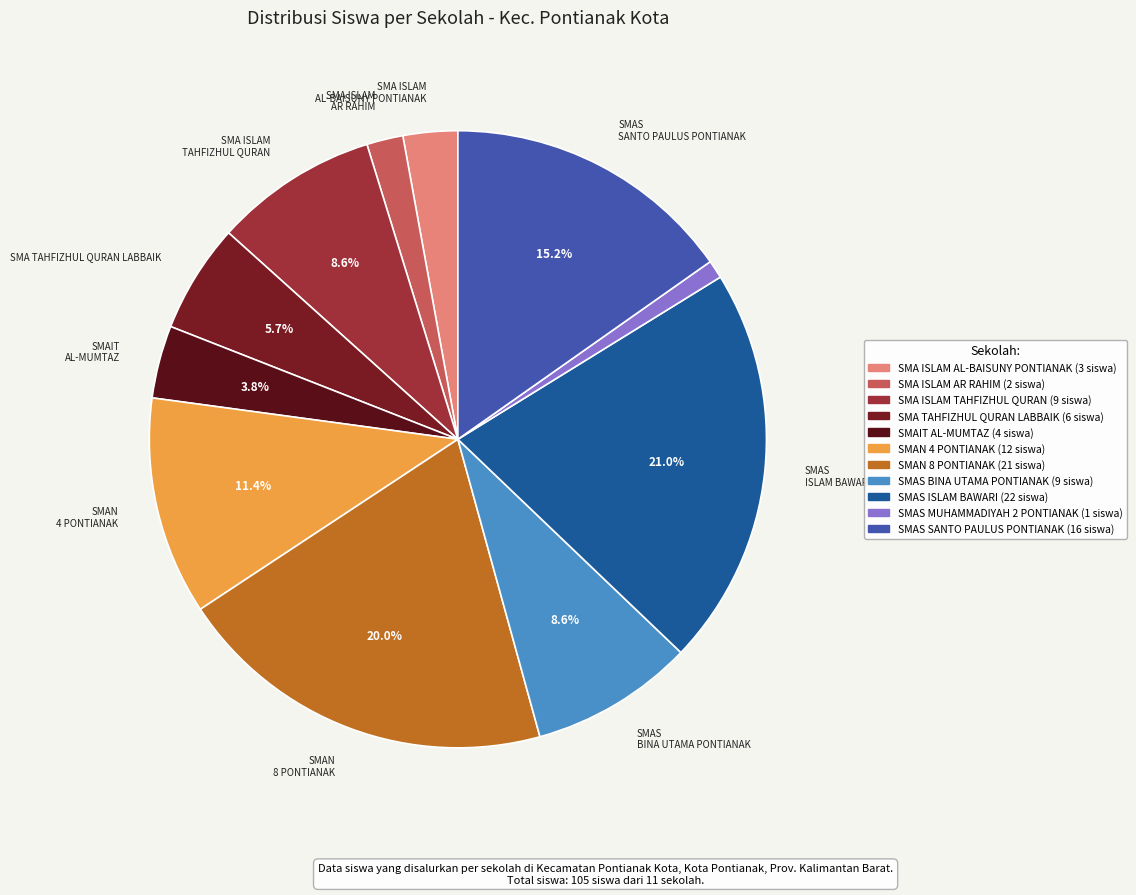

Between SMA ISLAM AR RAHIM and SMAN 8 PONTIANAK, which is larger?

SMAN 8 PONTIANAK